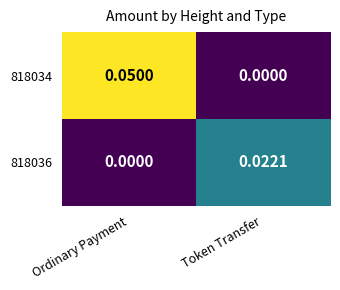

At which label is 818034 closest to 0?

Token Transfer